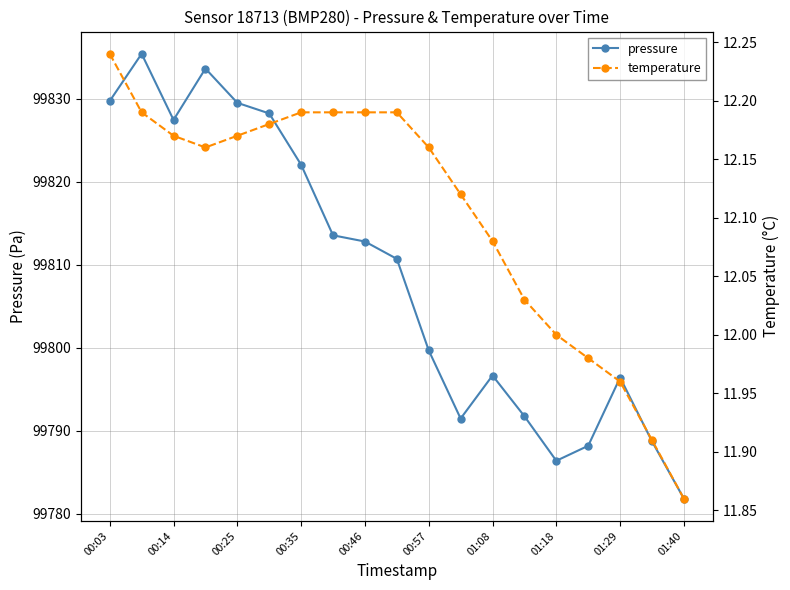

Where does the pressure series first go above 99810?

00:03